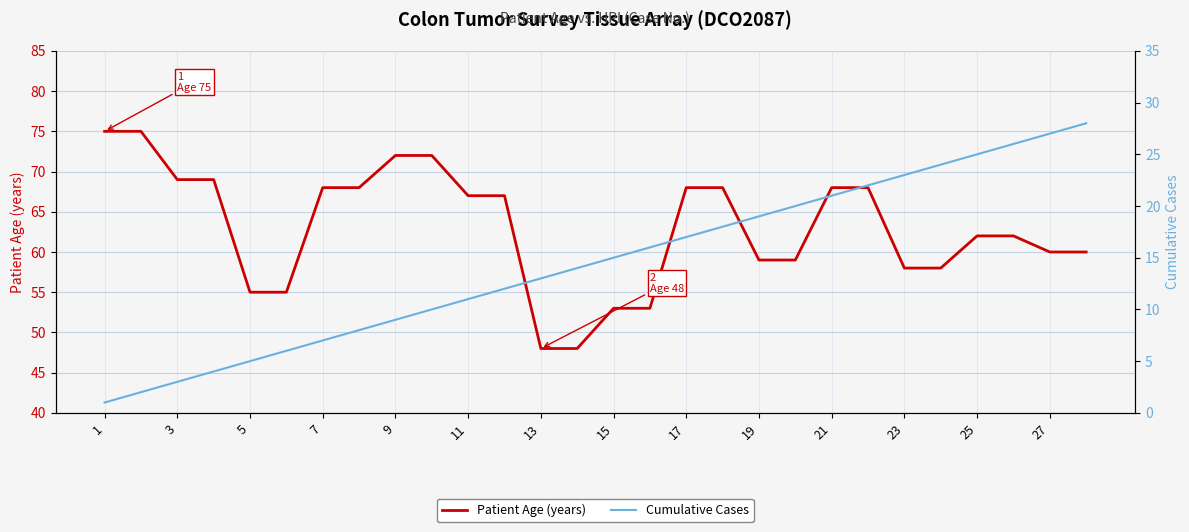

True or false: Patient Age (years) has a value of 55 at 5.

True